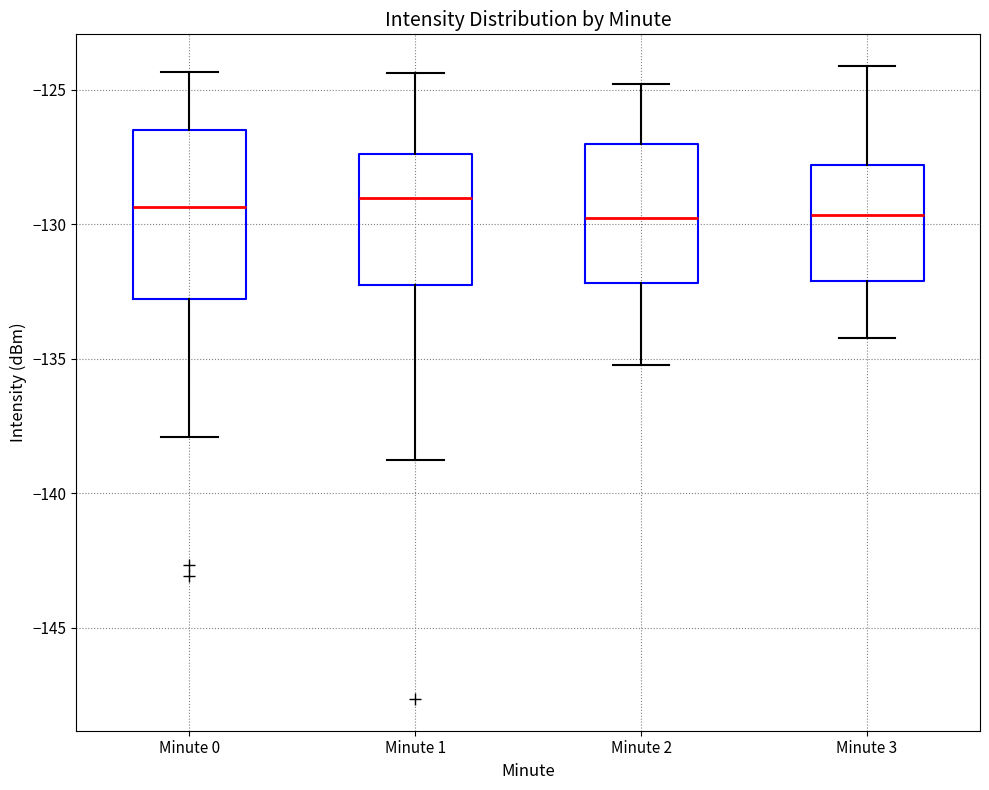

Reading left to right, read every box against the y-axis: the position of its median line, the range the box covers, and the ends of its whiskers. The values are not printed on the chart, so give them approximately, as read against the axis.

Minute 0: median -129.5, box -133.0 to -126.5, whiskers -138.0 to -124.5
Minute 1: median -129.0, box -132.5 to -127.5, whiskers -139.0 to -124.5
Minute 2: median -130.0, box -132.0 to -127.0, whiskers -135.0 to -125.0
Minute 3: median -129.5, box -132.0 to -128.0, whiskers -134.0 to -124.0